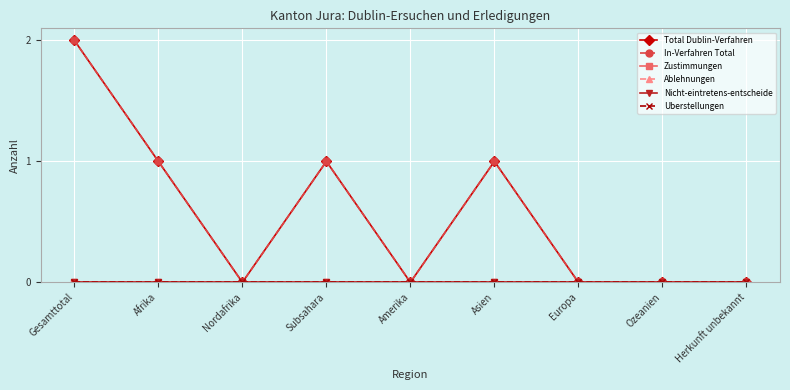

Which series has the widest spread of values?

Total Dublin-Verfahren